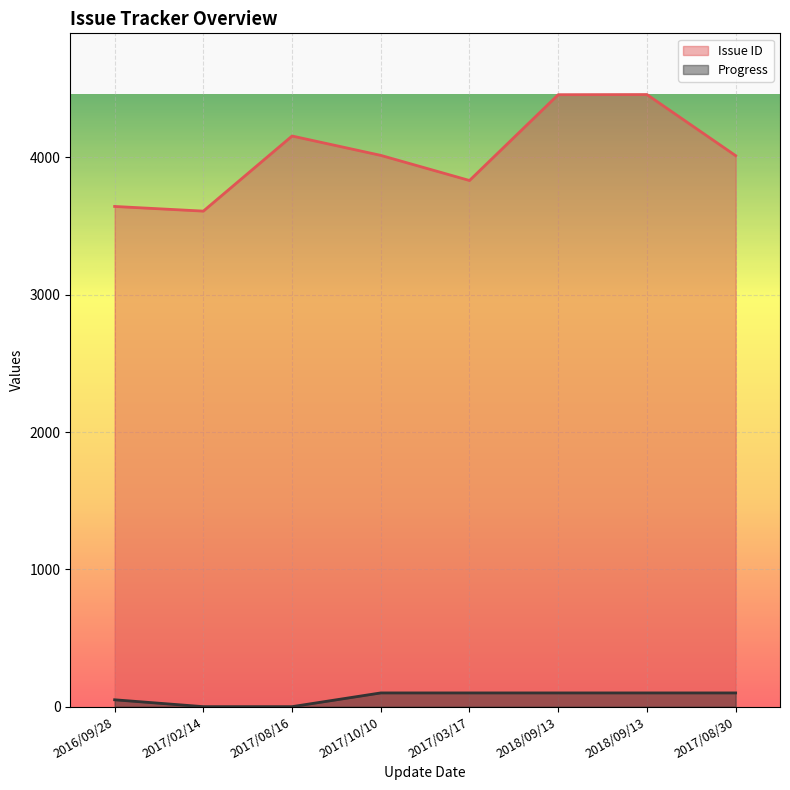

Is the value of Progress at 2016/09/28 greater than the value of Issue ID at 2018/09/13?

No